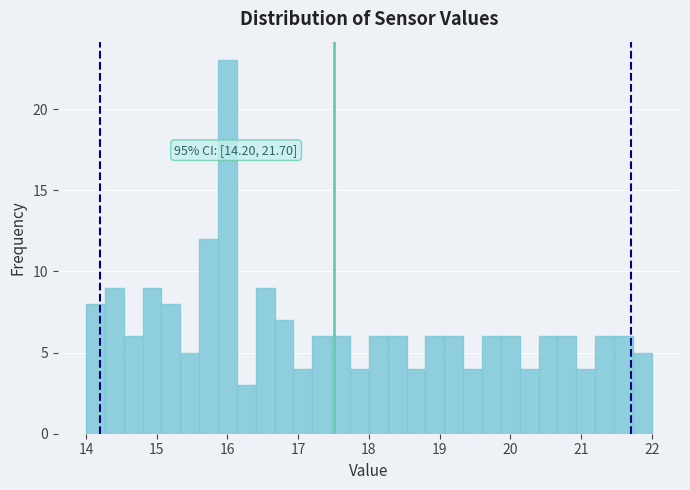

Around what value on the x-axis is the tallest bar? Give the approximate position of its centre, as read against the axis.

16.0